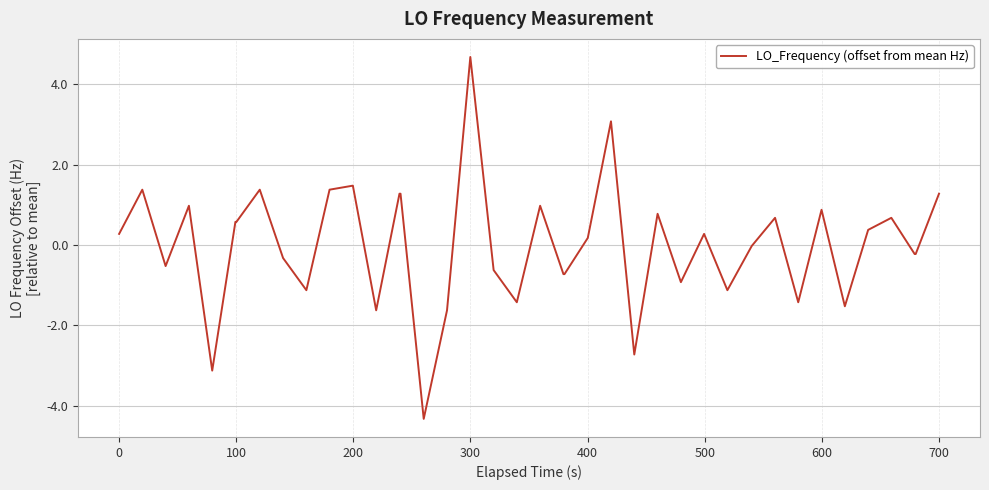

Does the chart display data point markers on the line(s)?

No